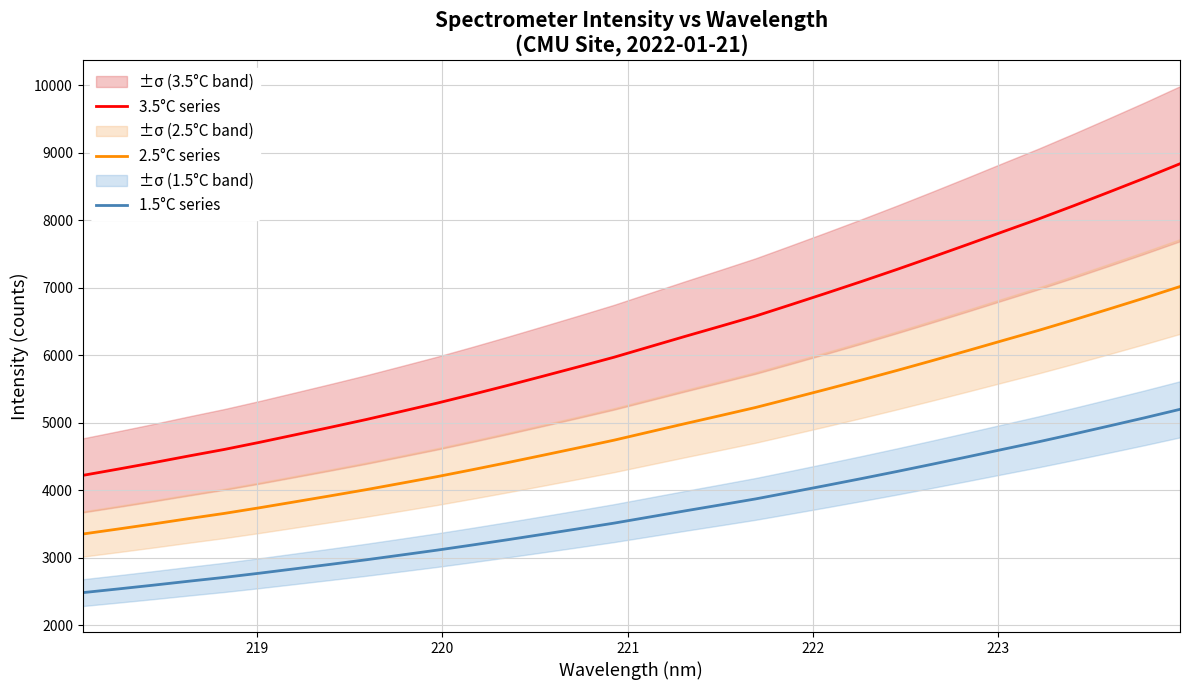

True or false: 1.5°C series and 2.5°C series cross at least once.

False